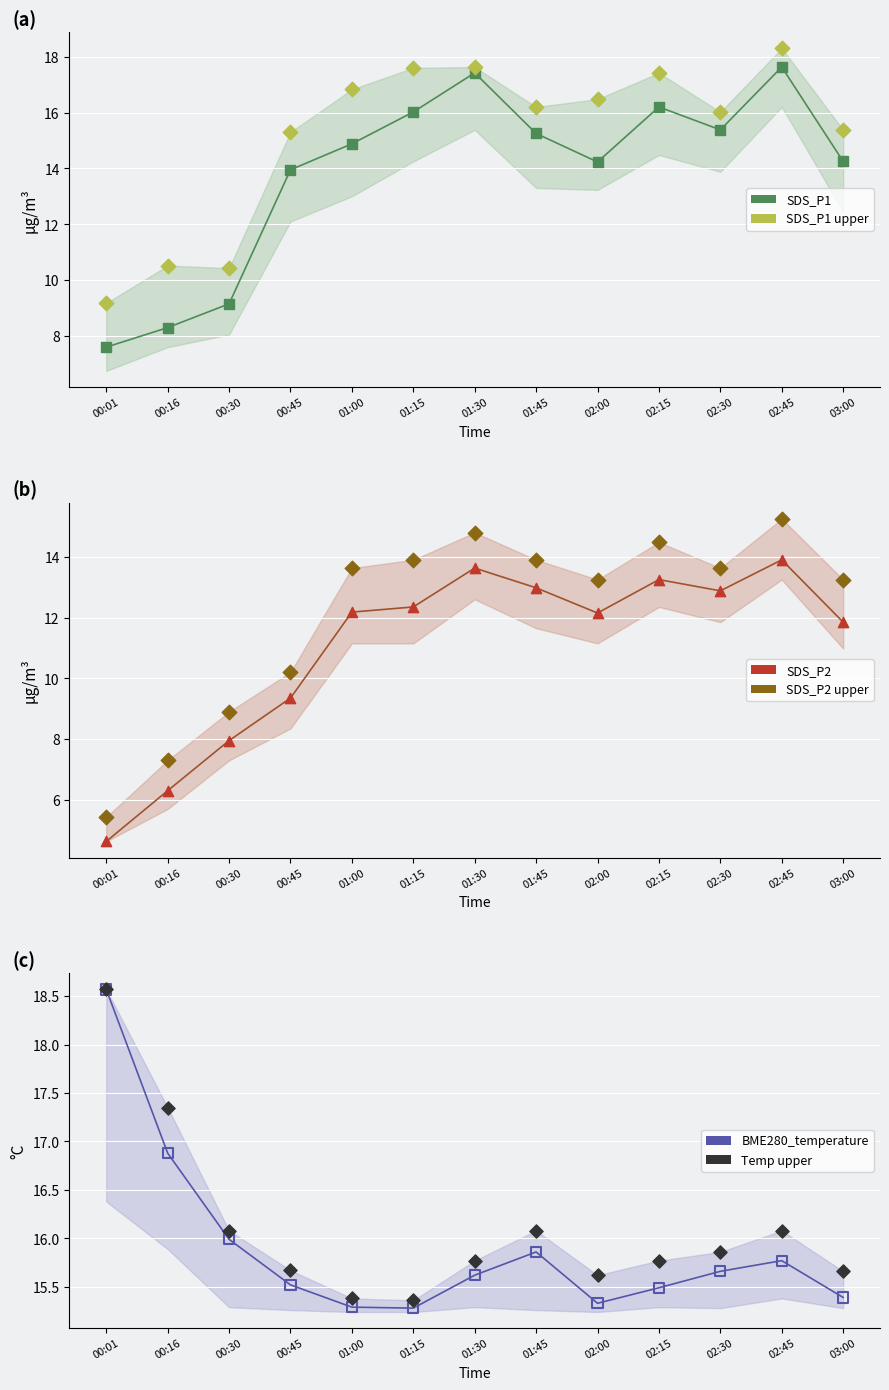

Is the value of SDS_P1 at 01:15 greater than the value of SDS_P2 at 00:45?

Yes